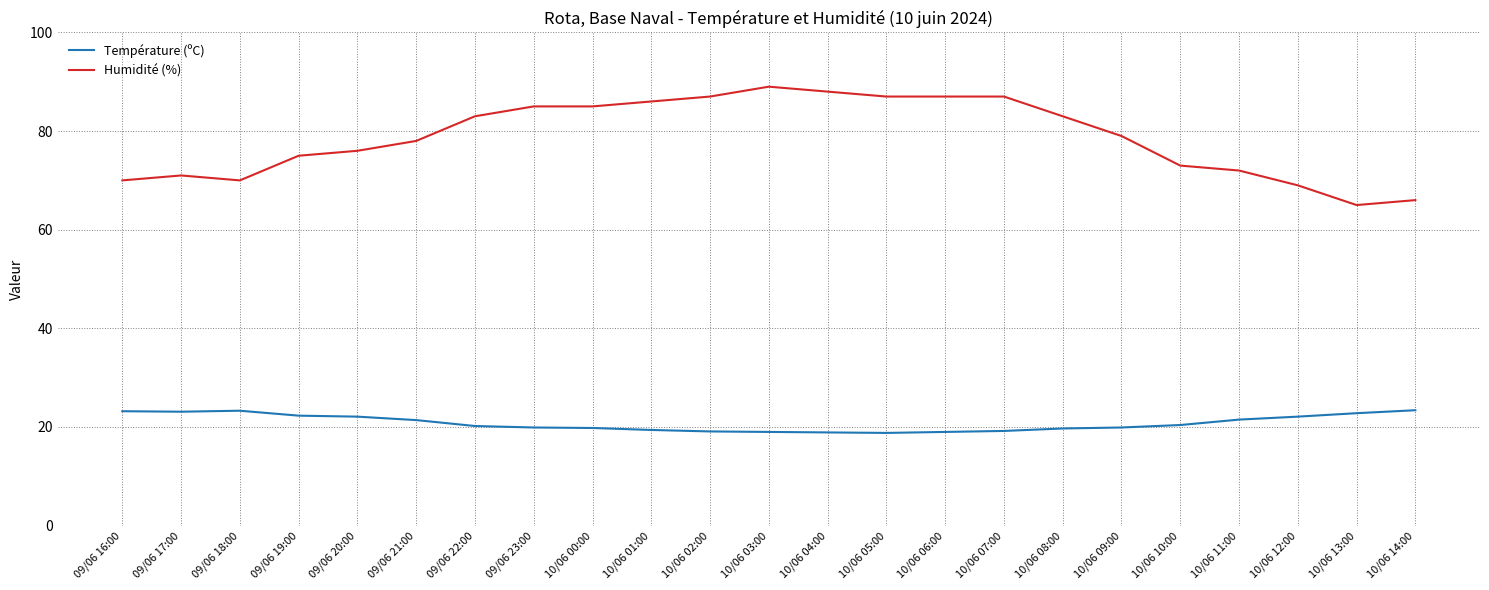

Is it true that Humidité (%) equals 136.9 at 10/06 01:00?

False